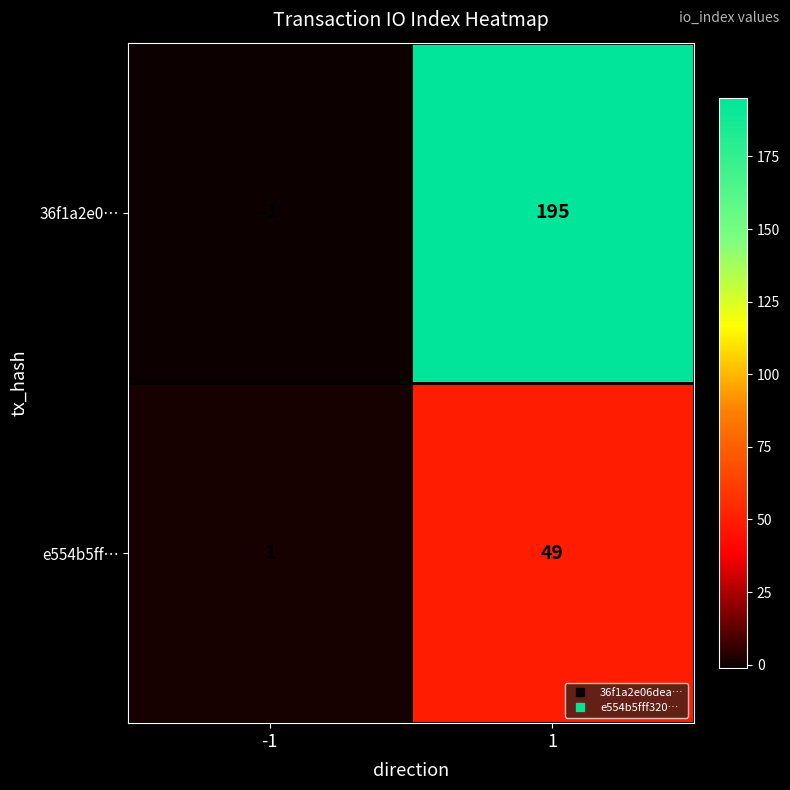

What is the difference between the highest and lowest values at 1?

146